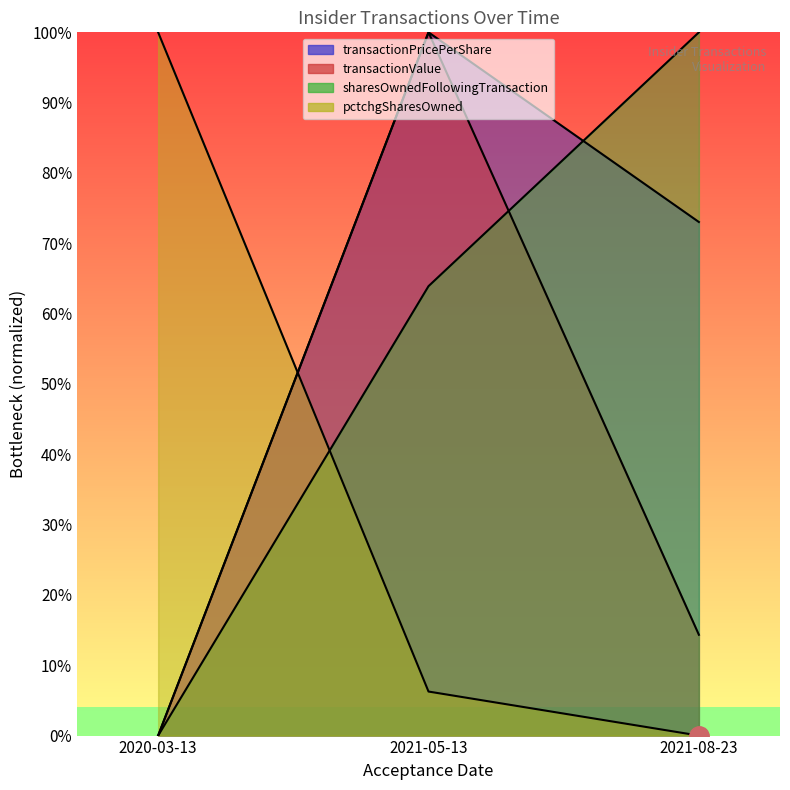

What is the sum of the sharesOwnedFollowingTransaction values at 2021-08-23 and 2020-03-13?

1.0